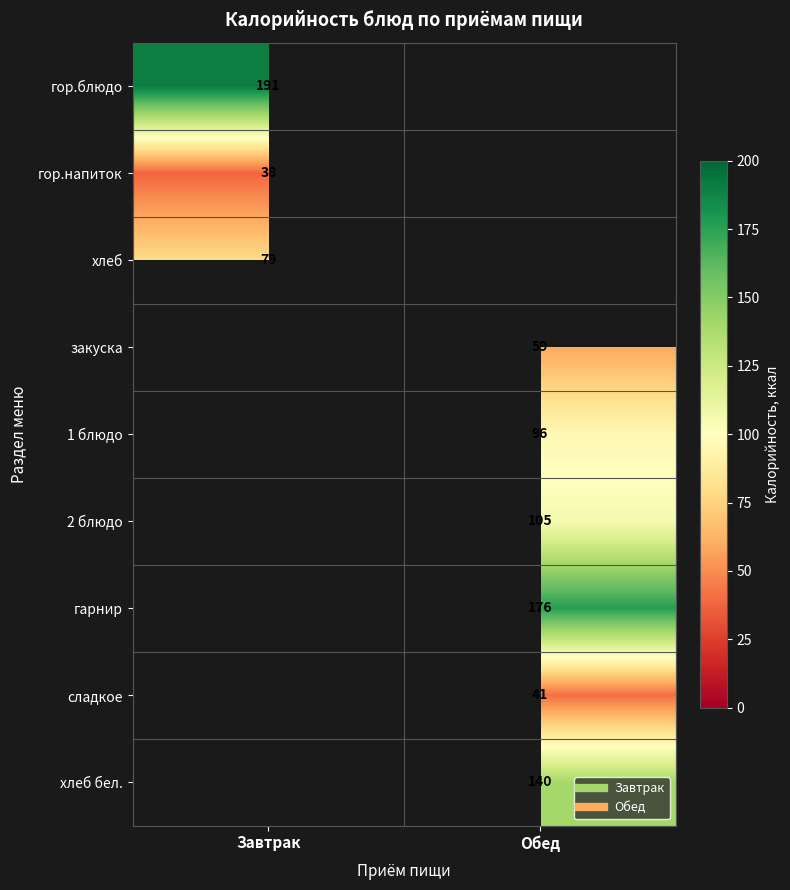

What is the difference between the highest and lowest values at Завтрак?

152.6